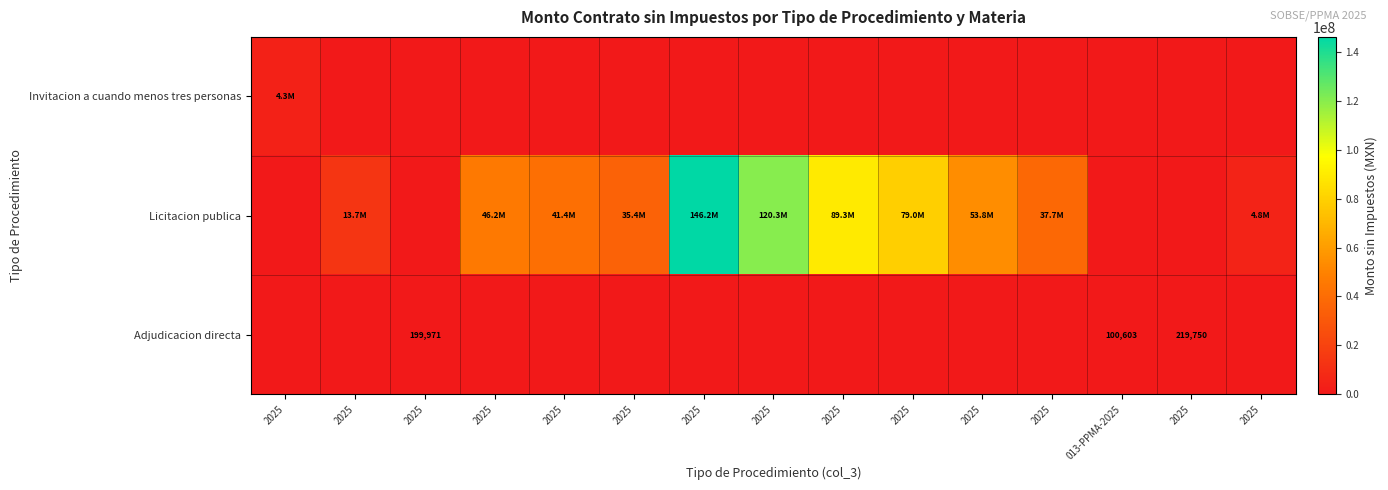

What is the maximum value for Licitacion publica?

146191500.0